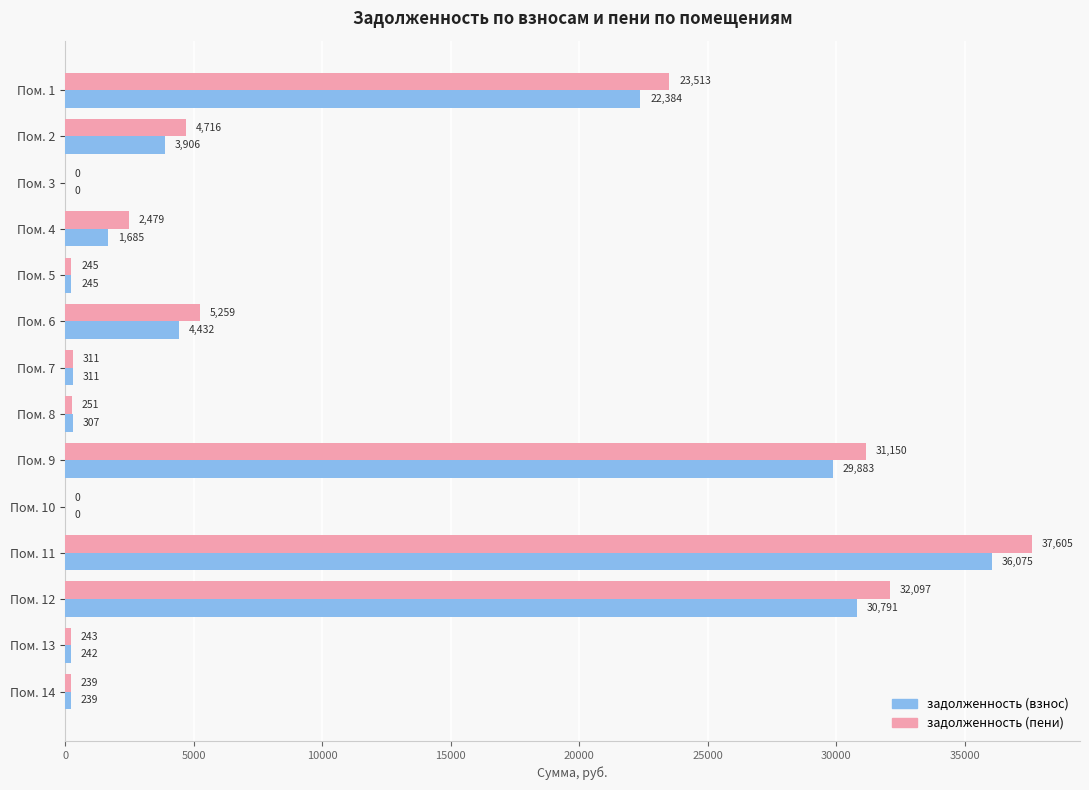

Which category has the highest value across all series?

Пом. 11